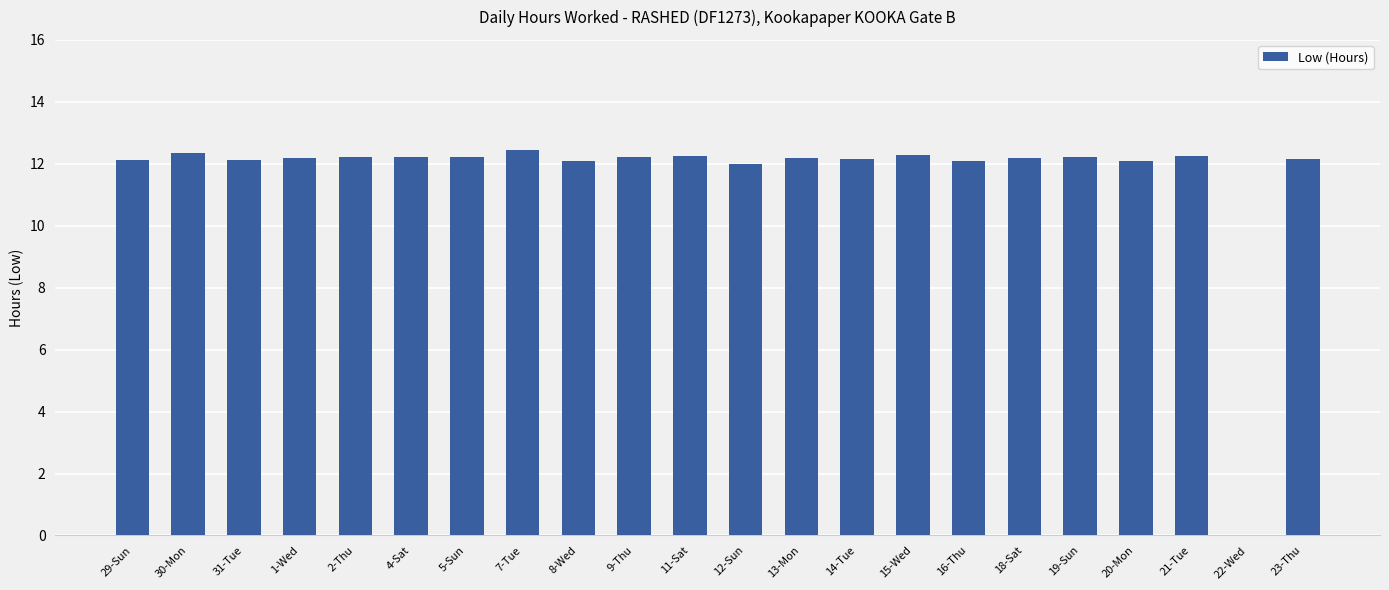

The value at 20-Mon is 7.8. True or false?

False